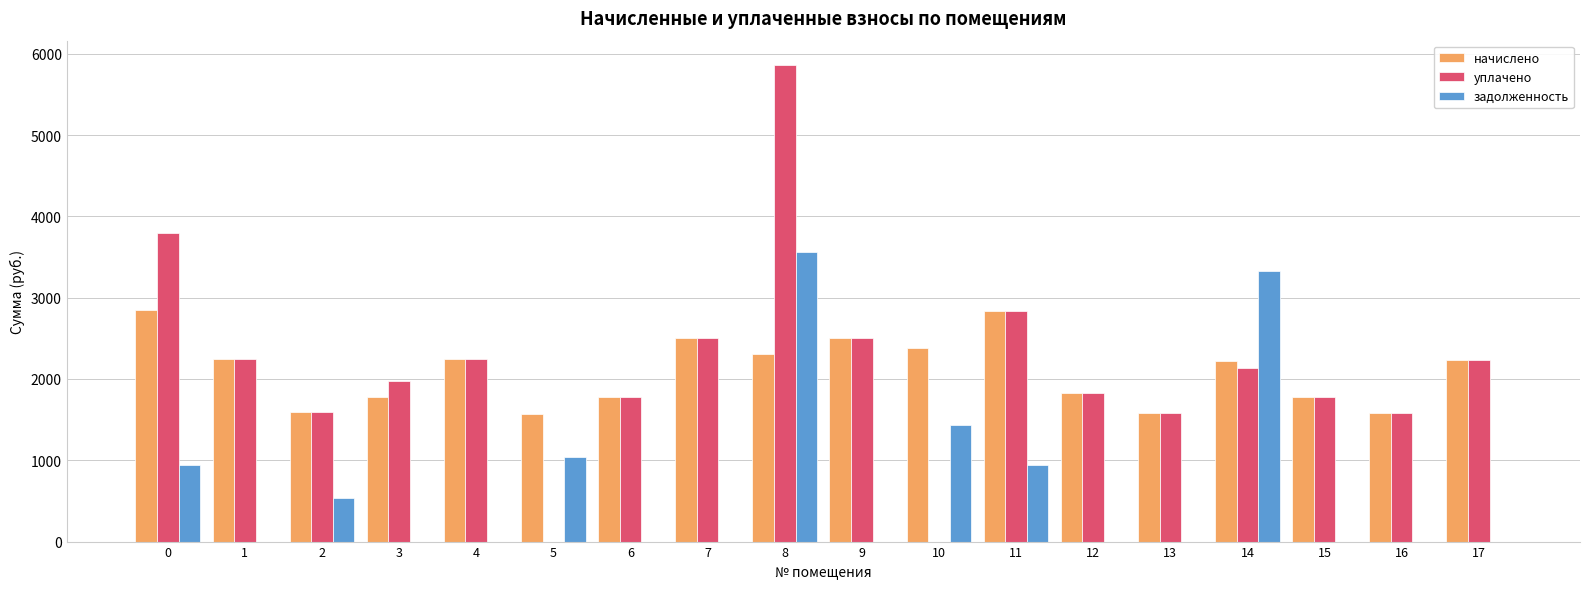

Which series changed the most between 14 and 16?

задолженность